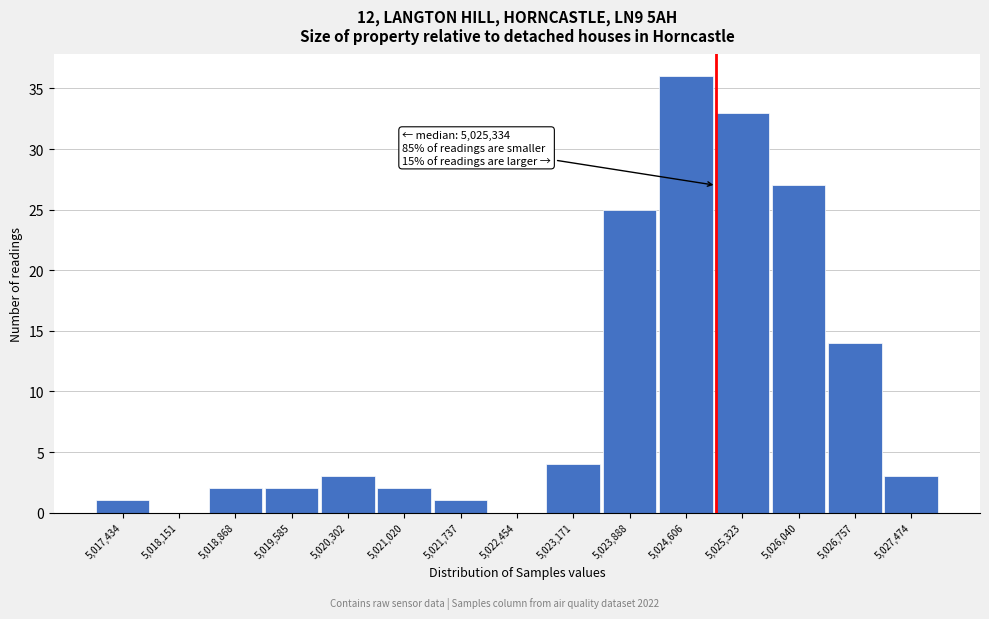

Reading left to right, what are all the values shown in this chart?

5,017,434=1	5,018,151=0	5,018,868=2	5,019,585=2	5,020,302=3	5,021,020=2	5,021,737=1	5,022,454=0	5,023,171=4	5,023,888=25	5,024,606=36	5,025,323=33	5,026,040=27	5,026,757=14	5,027,474=3